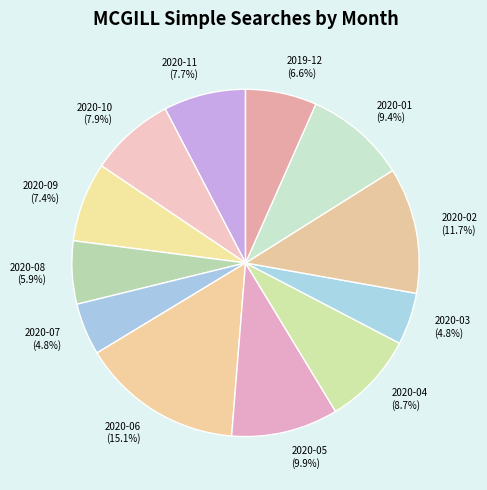

Does 2020-04 account for over 50% of the chart?

No